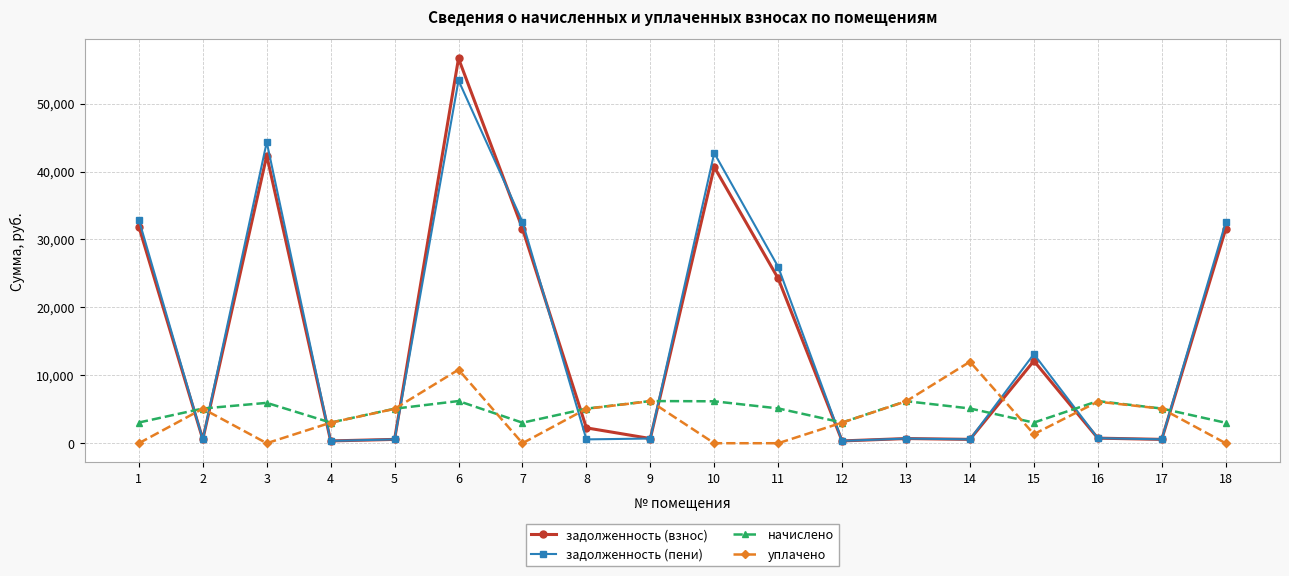

What is the value of the задолженность (взнос) point at the 12th from the left?

338.5